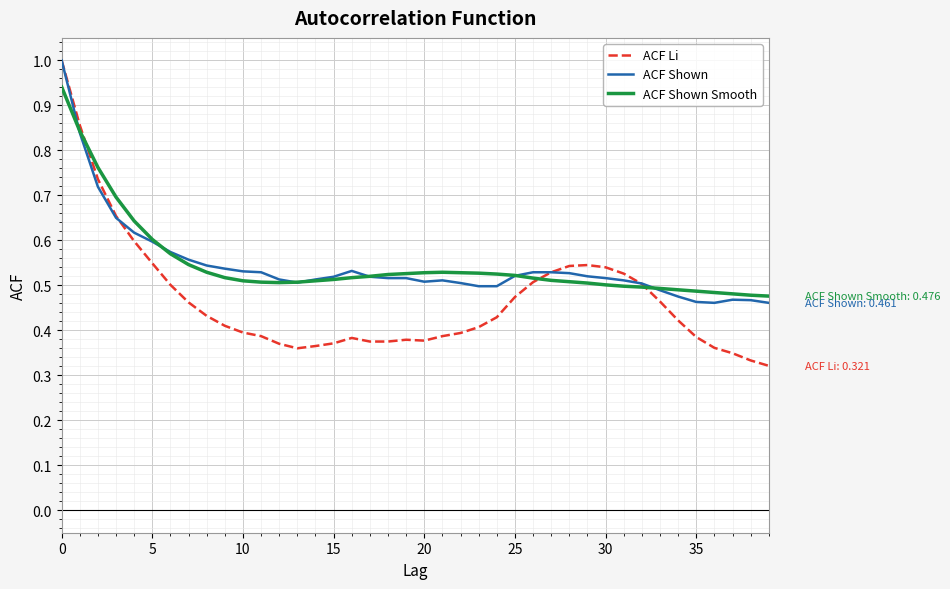

Does the chart display data point markers on the line(s)?

No